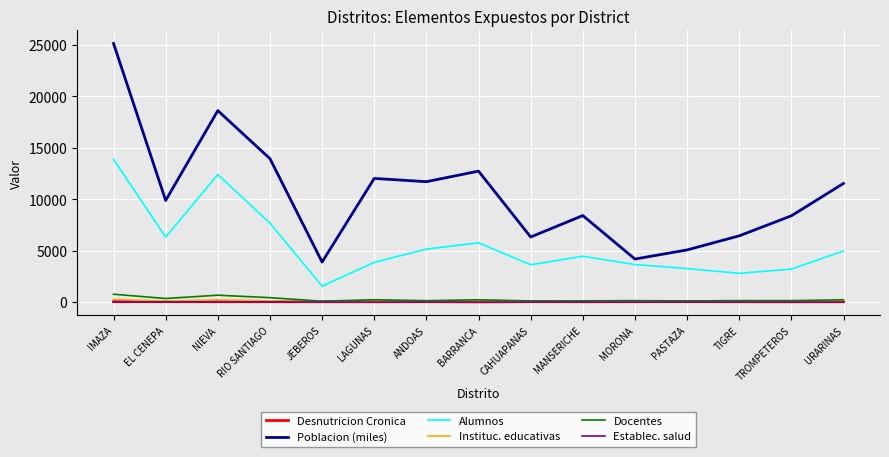

True or false: Instituc. educativas has a value of 82.0 at BARRANCA.

True